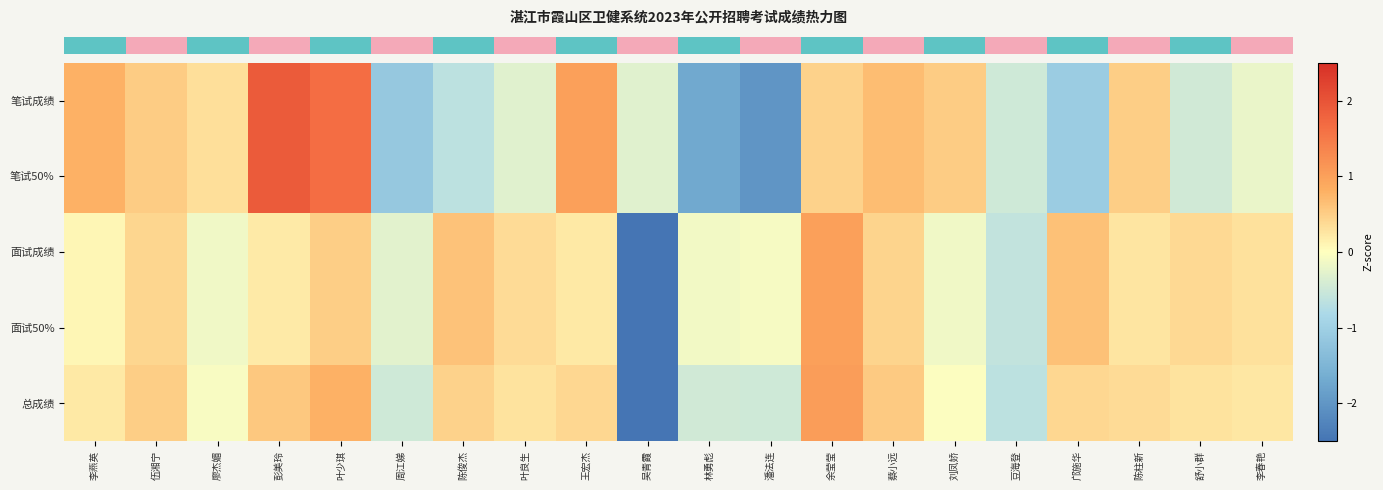

What is the total value across all series at 叶良生?

0.4